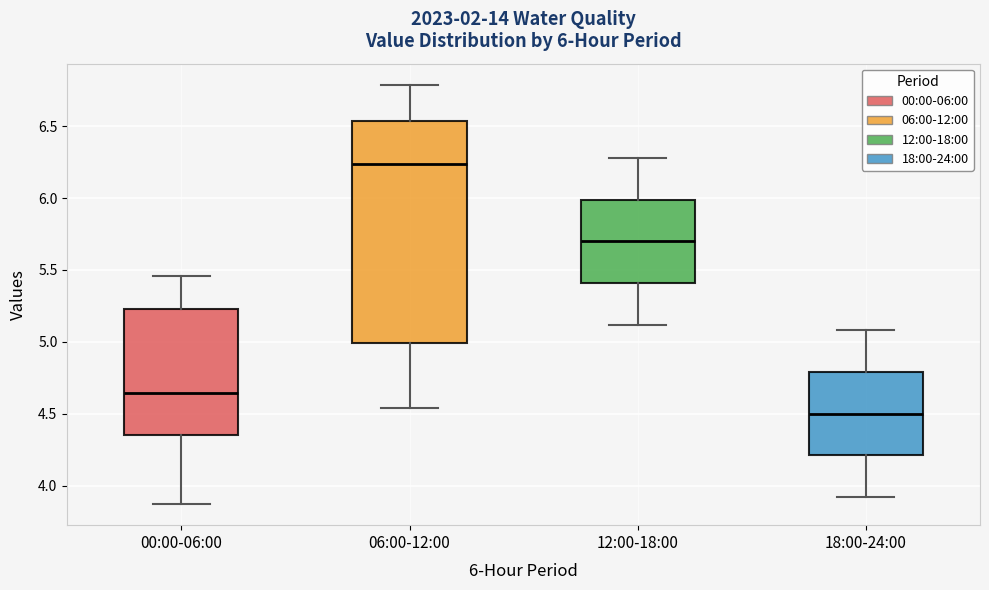

Which box is the tallest, from its lower edge to its upper edge?

06:00-12:00